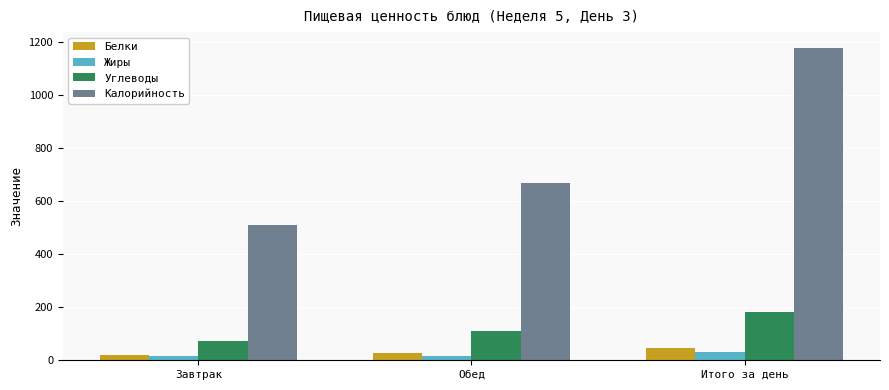

True or false: Жиры has a value of 16.4 at Обед.

True